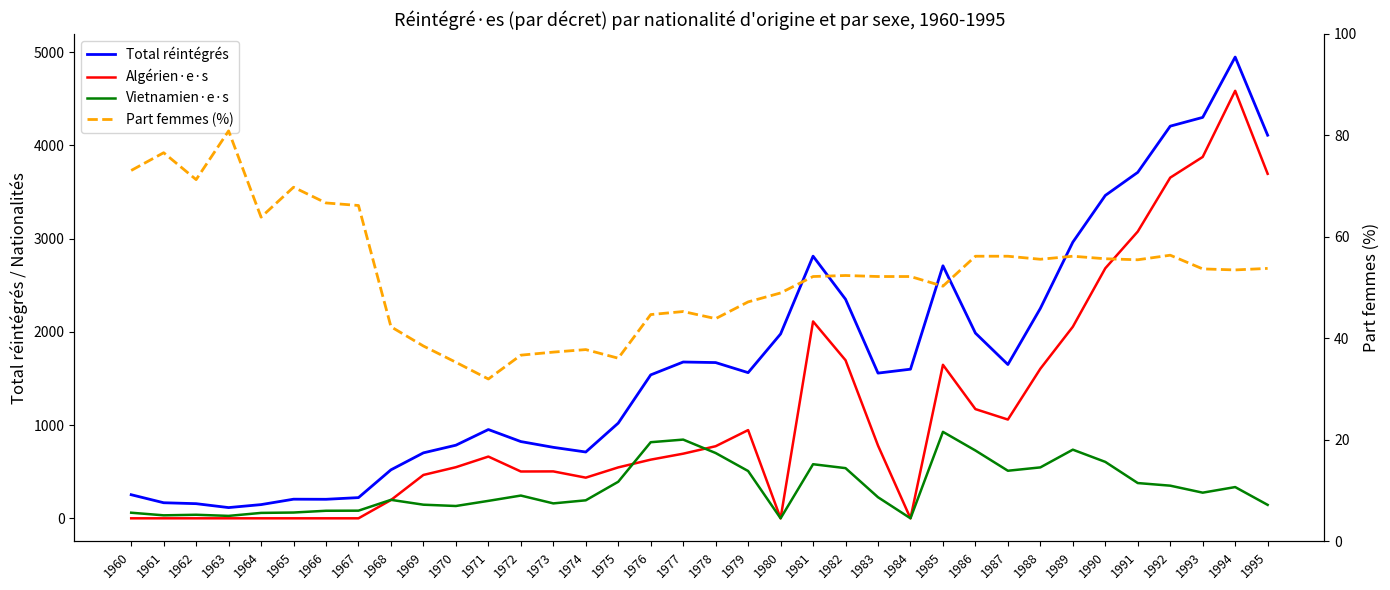

In Vietnamien·e·s, how many points are lower than both neighbors (excluding endpoints)?

8